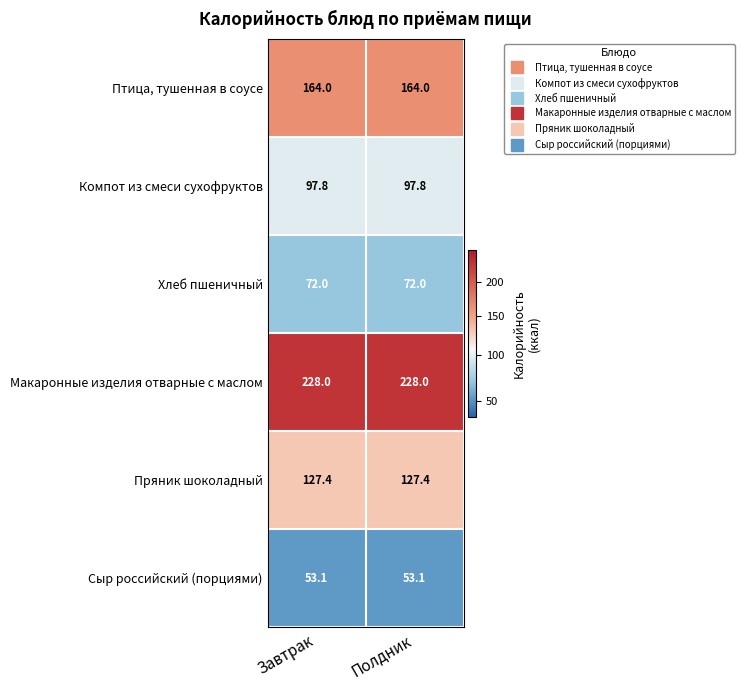

Read the Птица, тушенная в соусе value at Полдник.

164.0